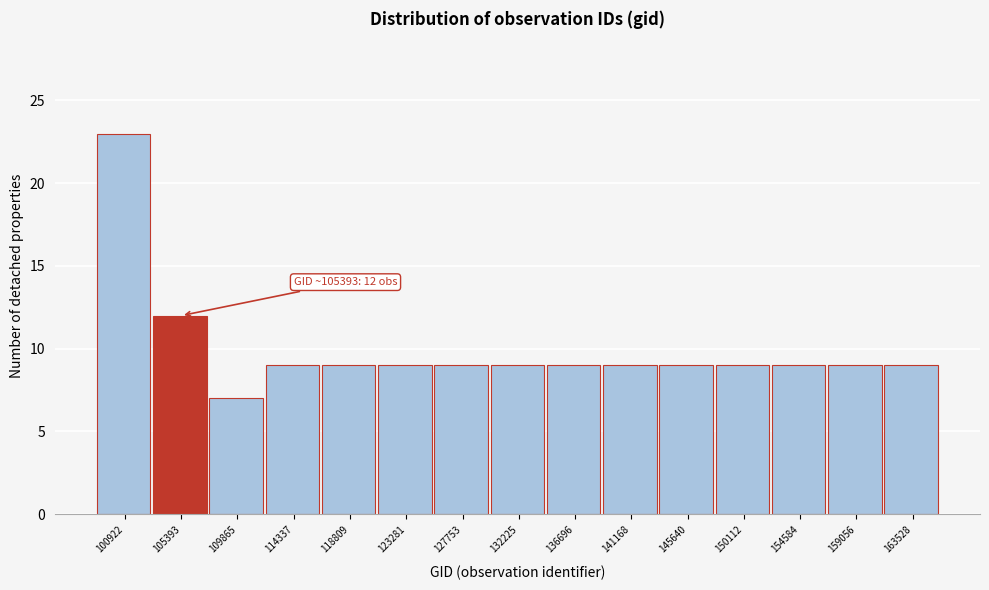

Reading left to right, extract all data points from this chart.

100922=23	105393=12	109865=7	114337=9	118809=9	123281=9	127753=9	132225=9	136696=9	141168=9	145640=9	150112=9	154584=9	159056=9	163528=9